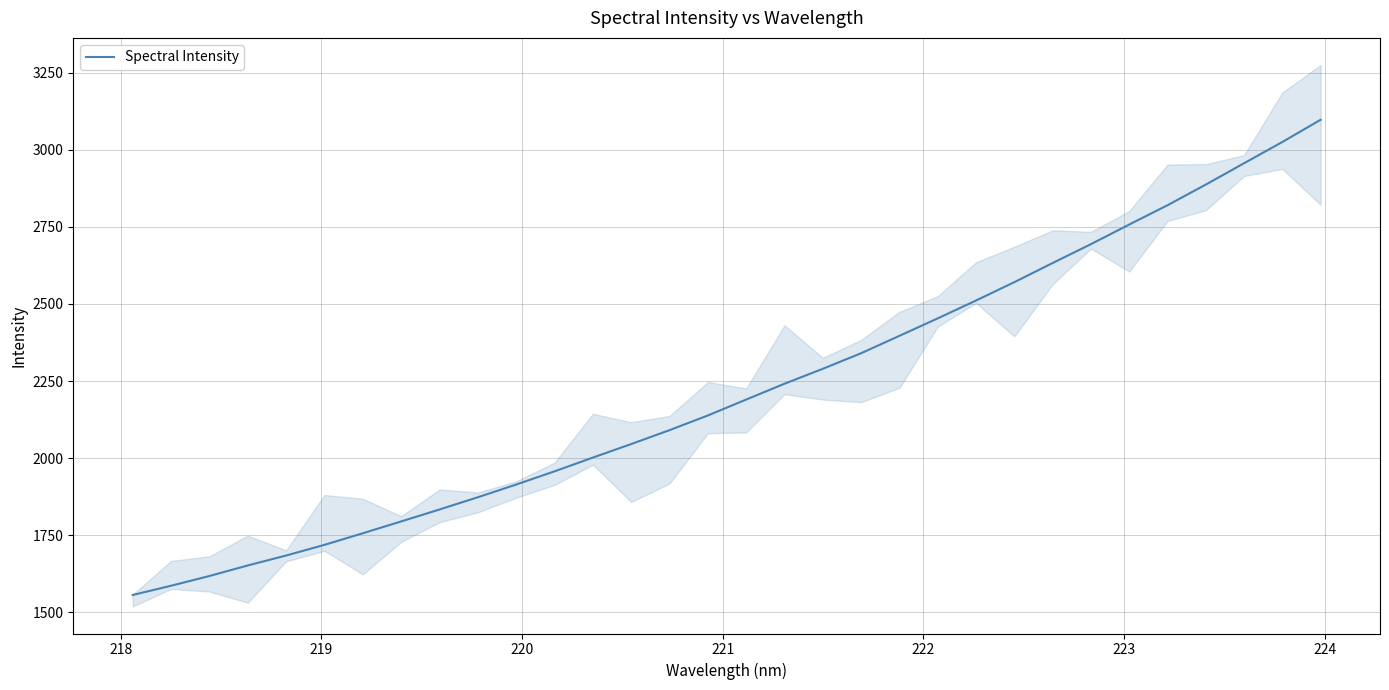

What is the maximum value for Spectral Intensity?

3097.3